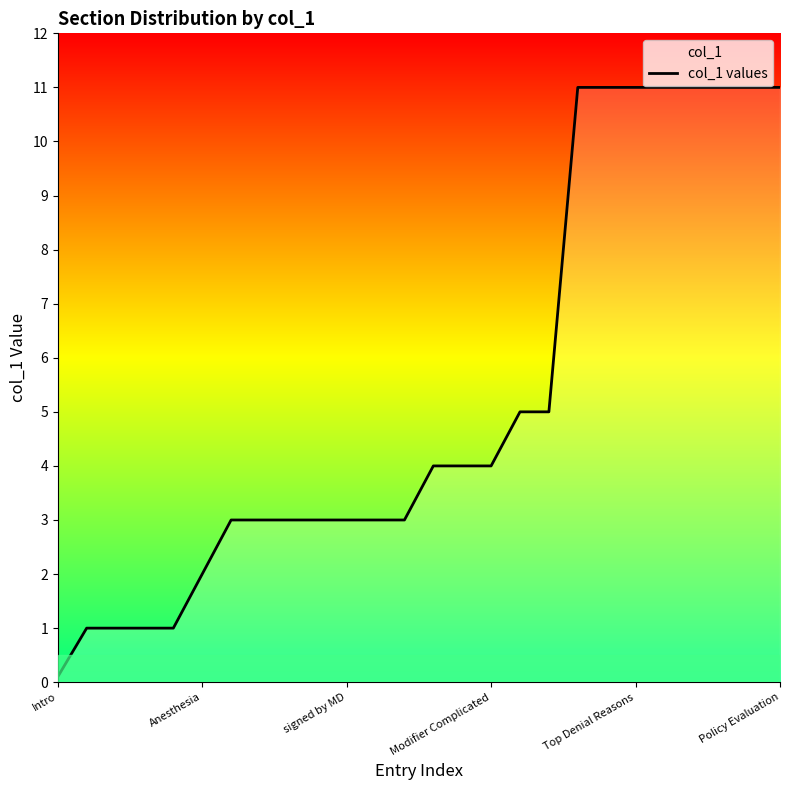

Does the chart display data point markers on the line(s)?

No